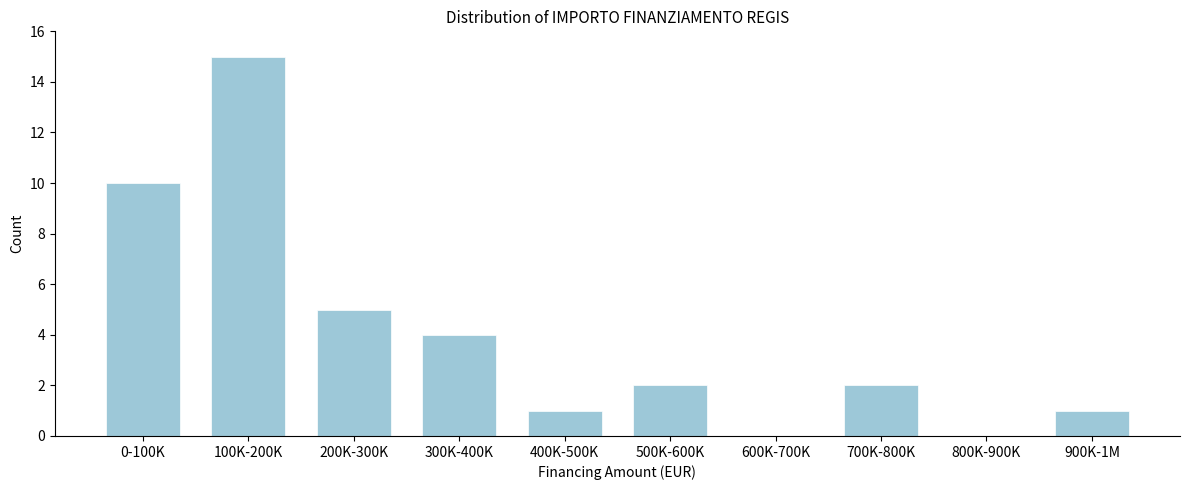

Reading left to right, list all the values displayed in this chart.

0-100K=10	100K-200K=15	200K-300K=5	300K-400K=4	400K-500K=1	500K-600K=2	600K-700K=0	700K-800K=2	800K-900K=0	900K-1M=1